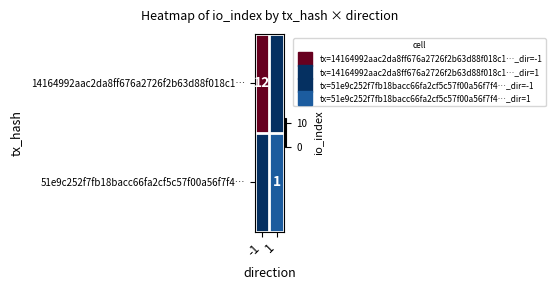

Rank the categories by 51e9c252f7fb18bacc66fa2cf5c57f00a56f7f4… value from highest to lowest.

1, -1